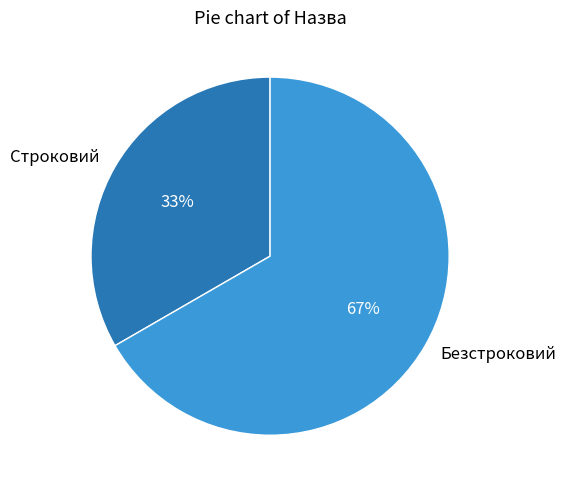

How many slices are in this pie chart?

2